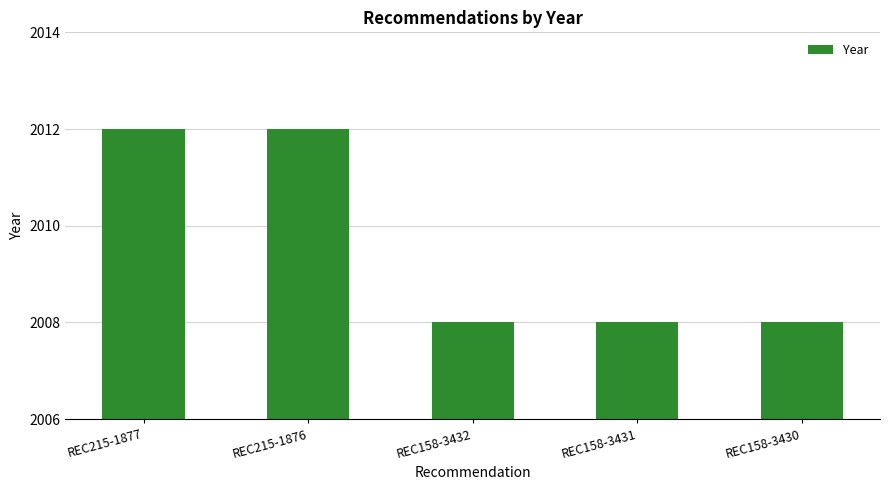

What is the label of the 2nd bar from the right?

REC158-3431